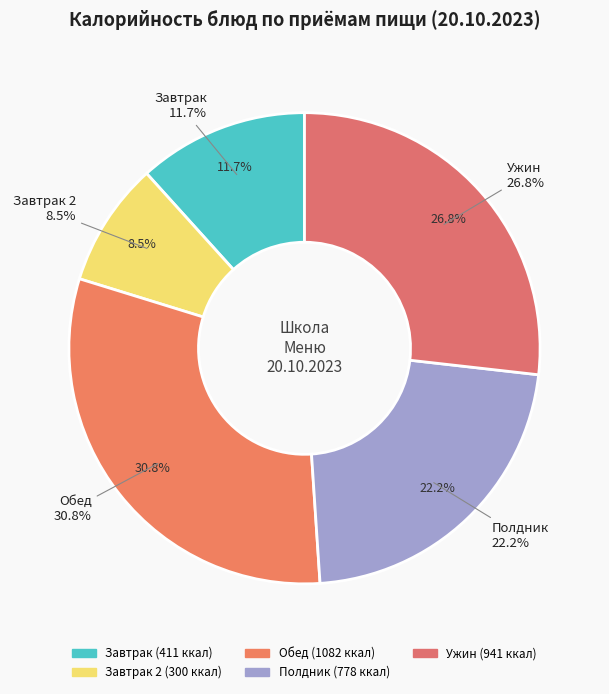

Do Полдник (напиток) and Полдник (булочное) together represent more than half of the pie?

No